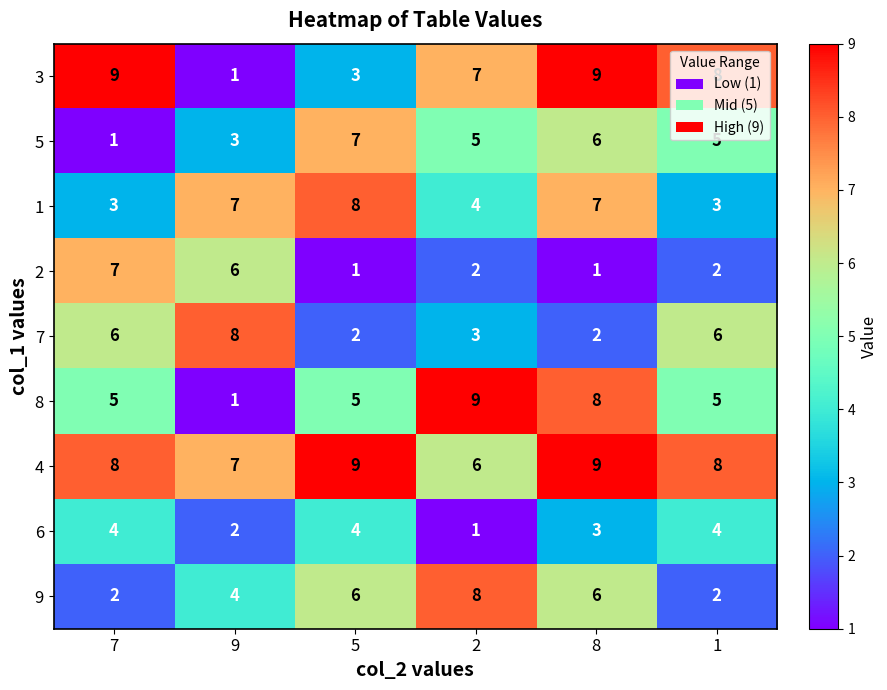

What is the highest value of the 8 series?

9